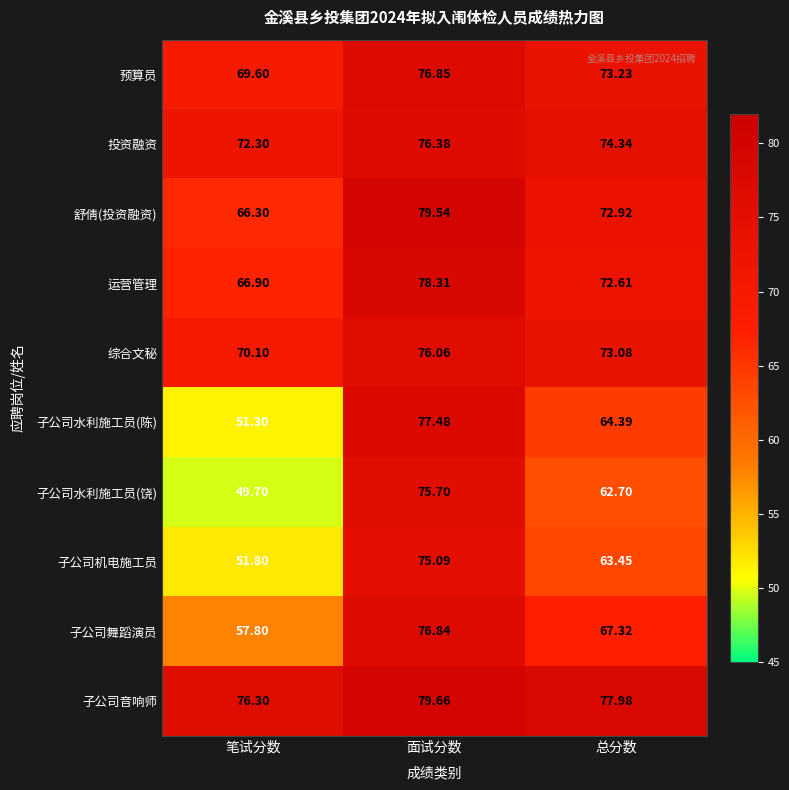

Which series has the widest spread of values?

子公司水利施工员(陈)